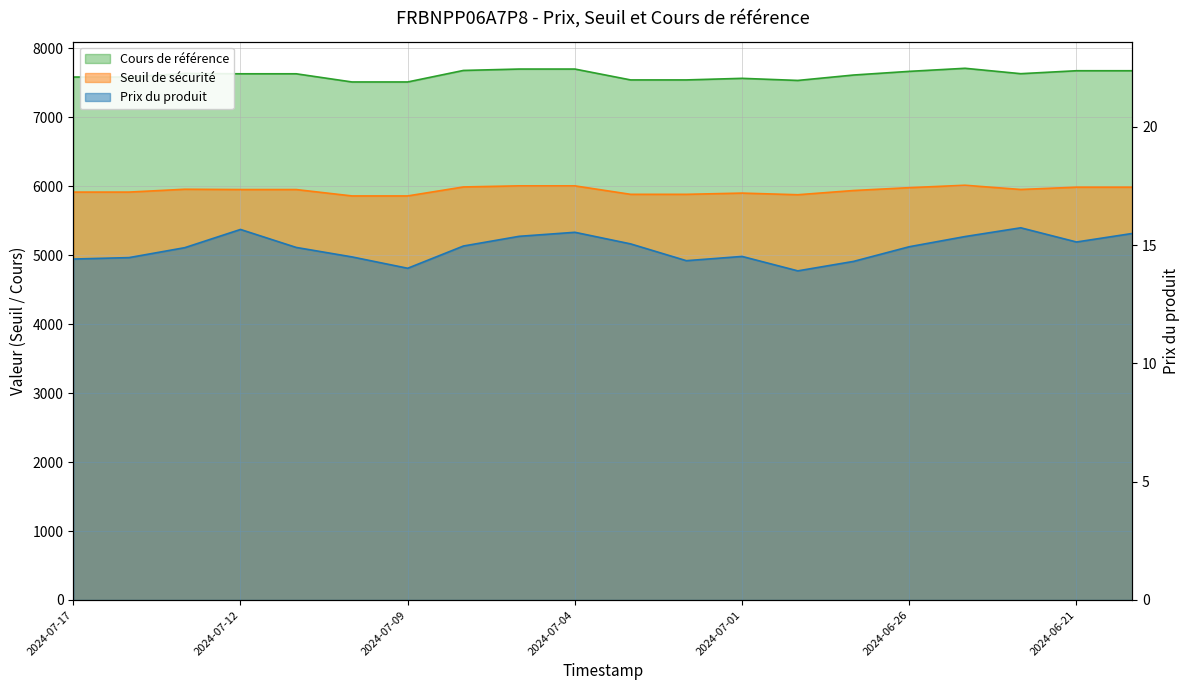

At which category is the sum across all series the highest?

2024-06-25